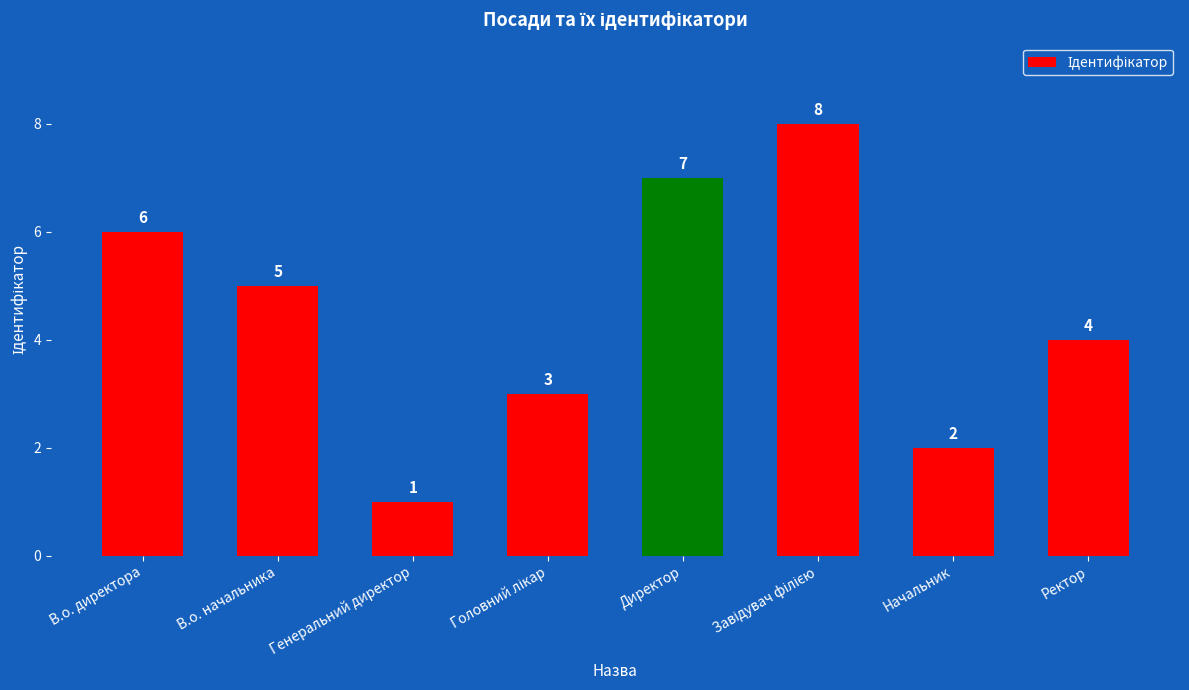

How many bars are there in total?

8